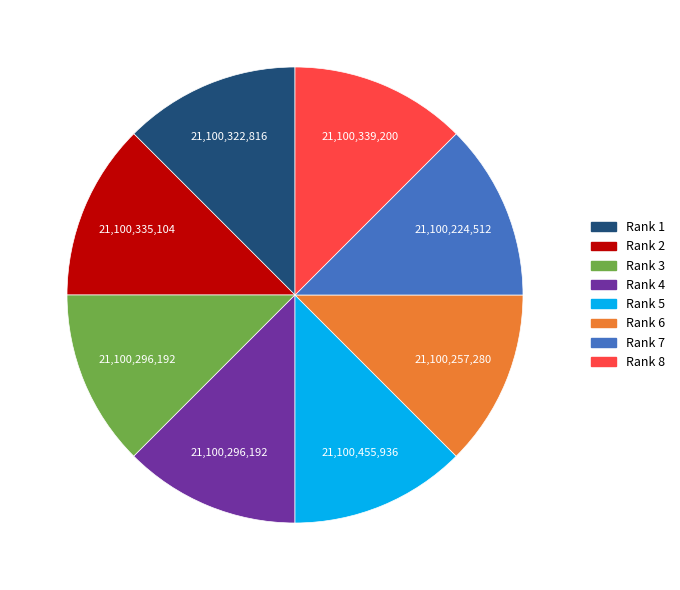

Does Rank 3 account for over 50% of the chart?

No